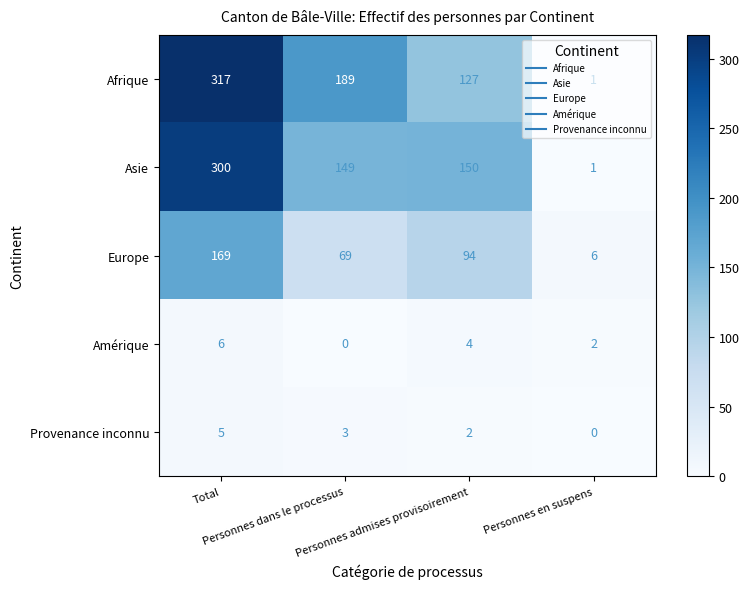

At which category is the sum across all series the highest?

Total